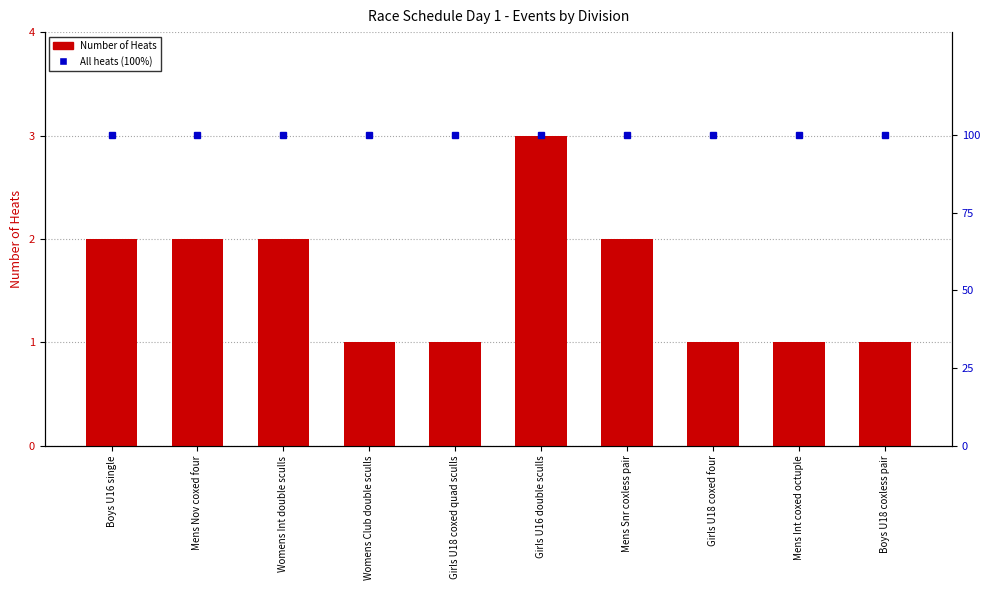

At which label is Number of Heats closest to 2?

Boys U16 single